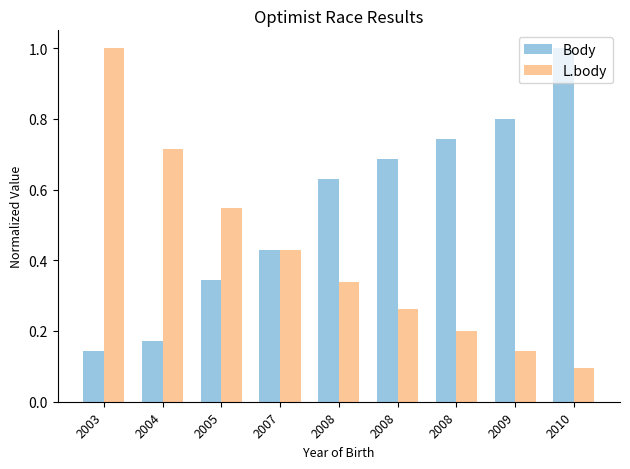

List the series in order of their overall mean, lowest first.

L.body, Body